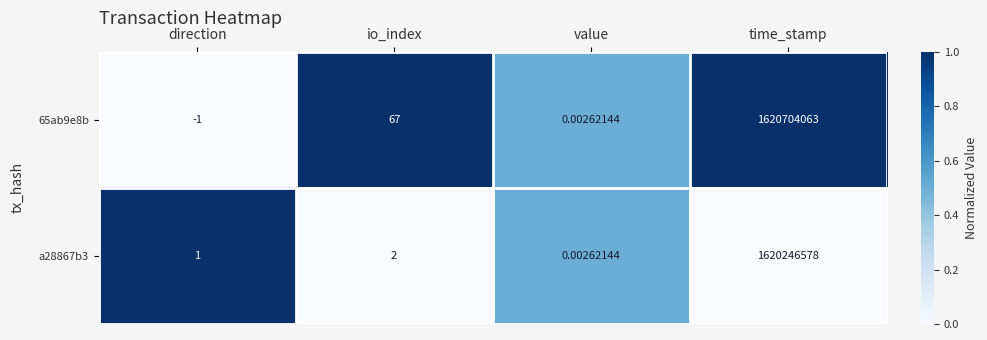

List the labels in order of a28867b3 value, smallest first.

value, direction, io_index, time_stamp